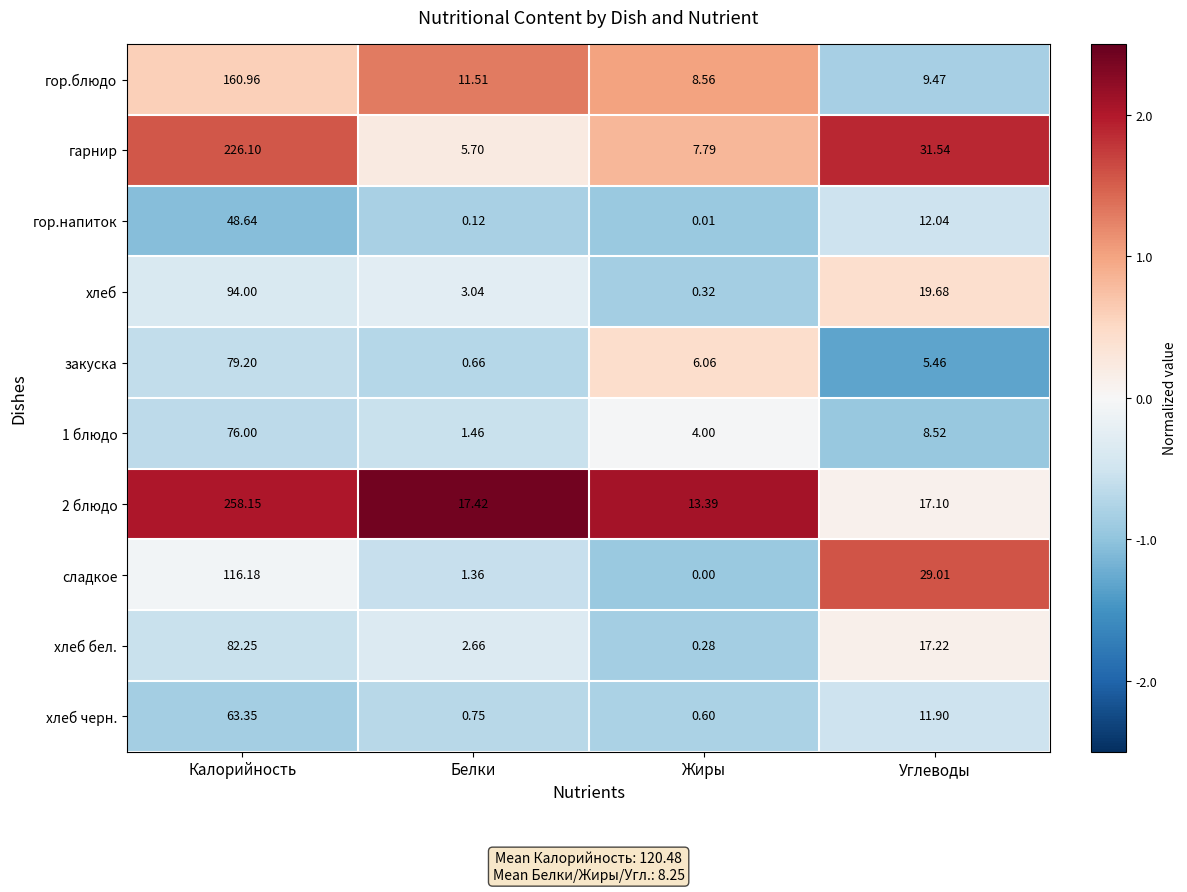

At which label does гарнир first exceed 31?

Калорийность